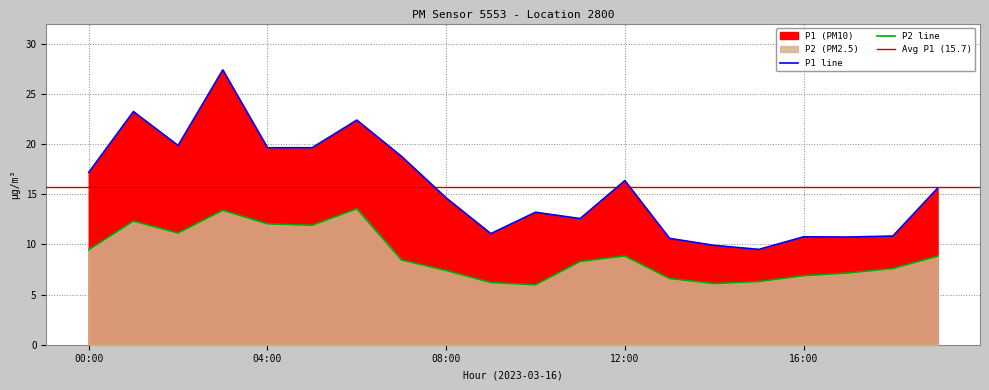

List the series in order of their overall mean, lowest first.

P2, P1